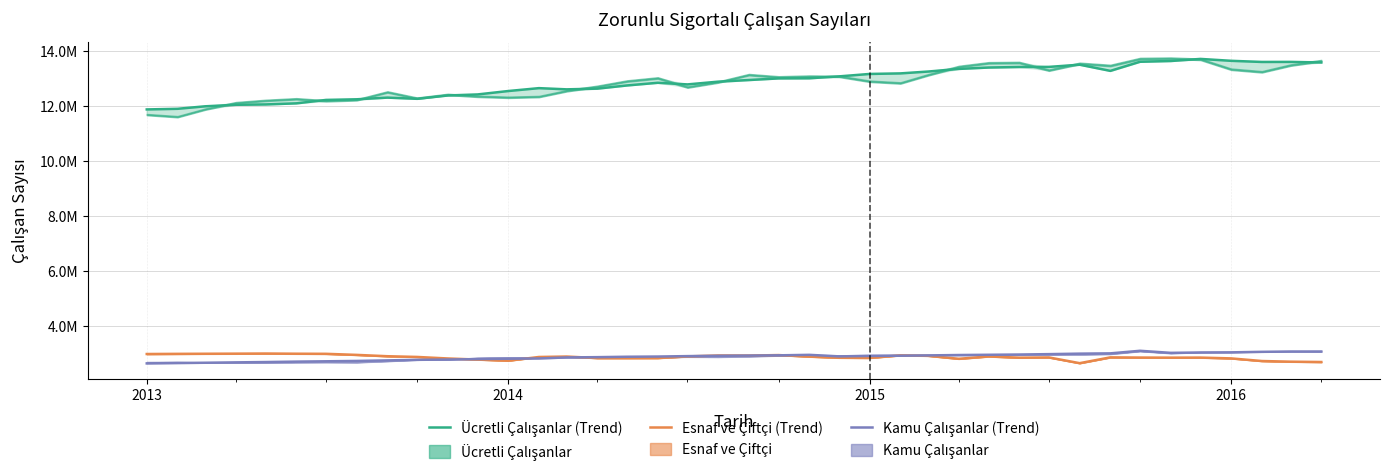

True or false: Esnaf ve Çiftçi (Trend) and Kamu Çalışanlar (Trend) intersect in this chart.

True